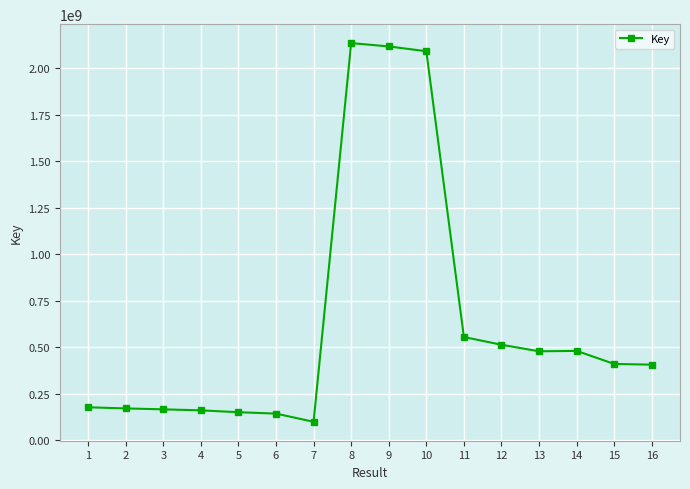

What is the change in value from 5 to 16?

+255617192